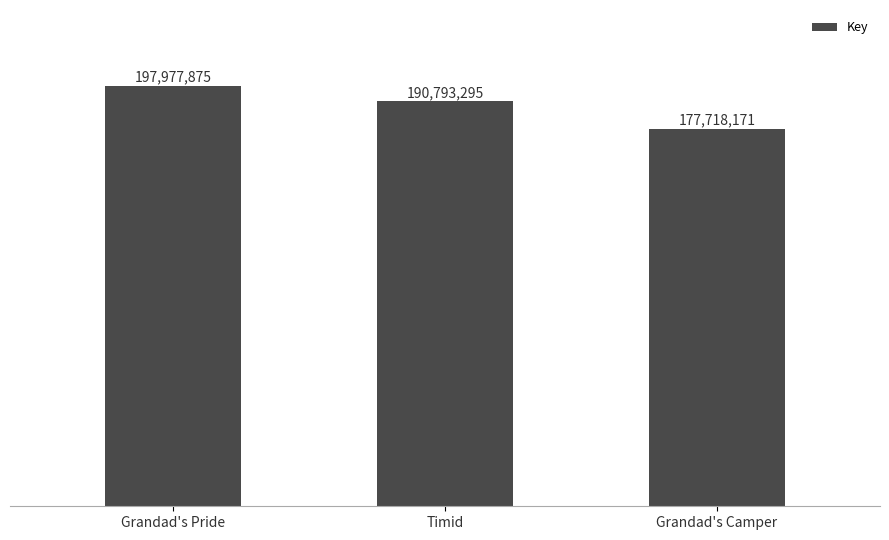

What position from the right is Timid?

2